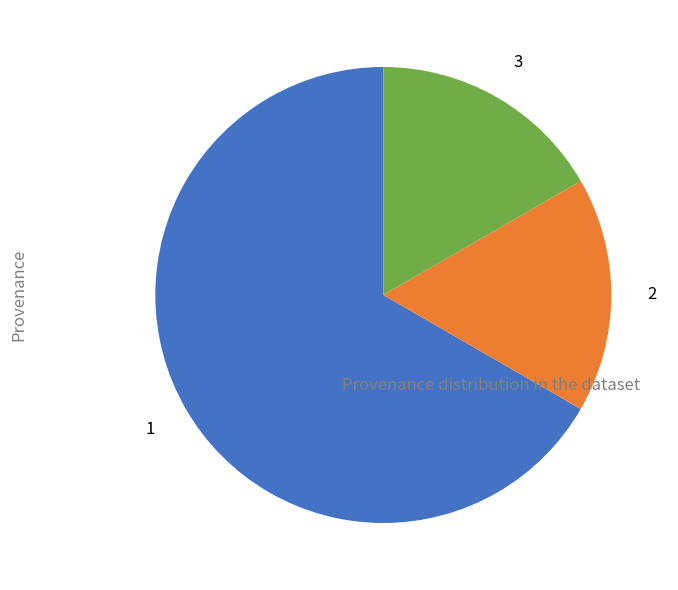

Is there any slice that represents more than half of the pie?

Yes